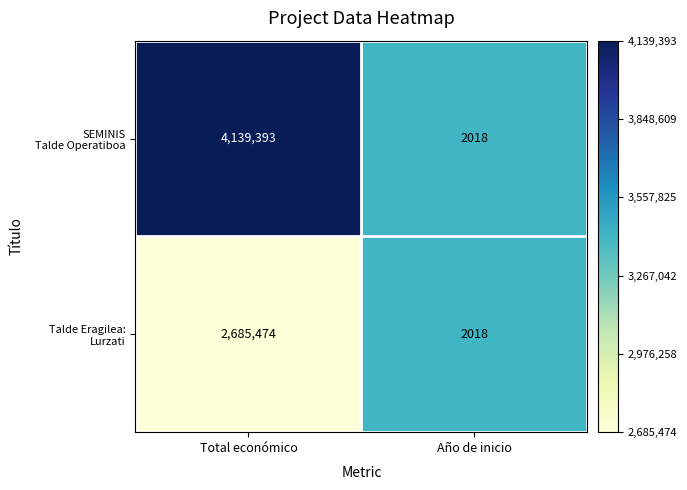

What is the greatest value displayed?

4139393